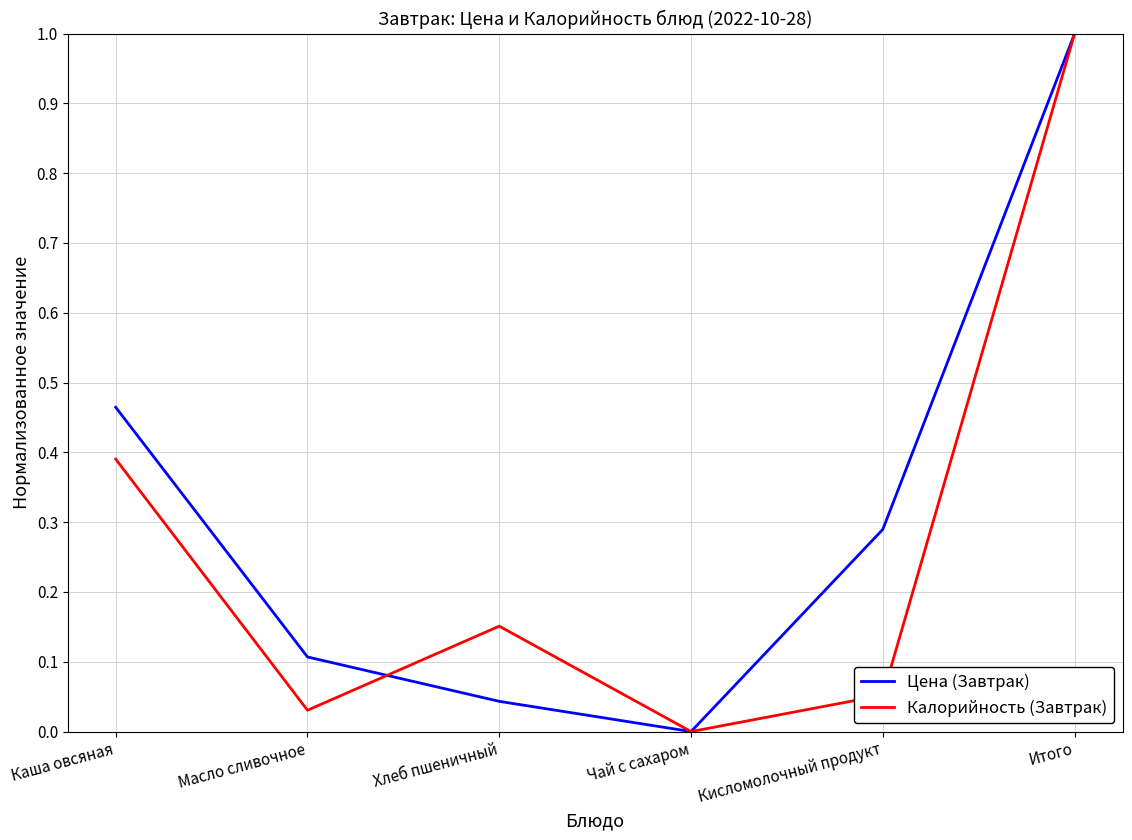

Which series changed the most between Каша овсяная and Чай с сахаром?

Цена (Завтрак)